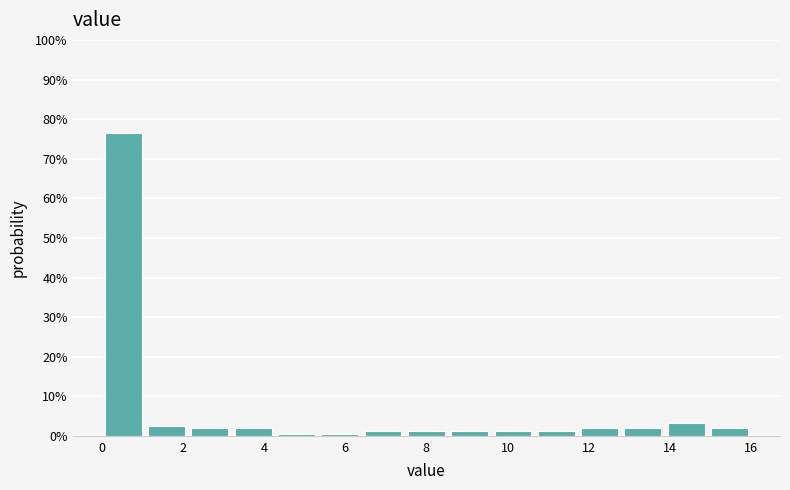

Over which range of the x-axis is the bar tallest?

0.0 to 1.0